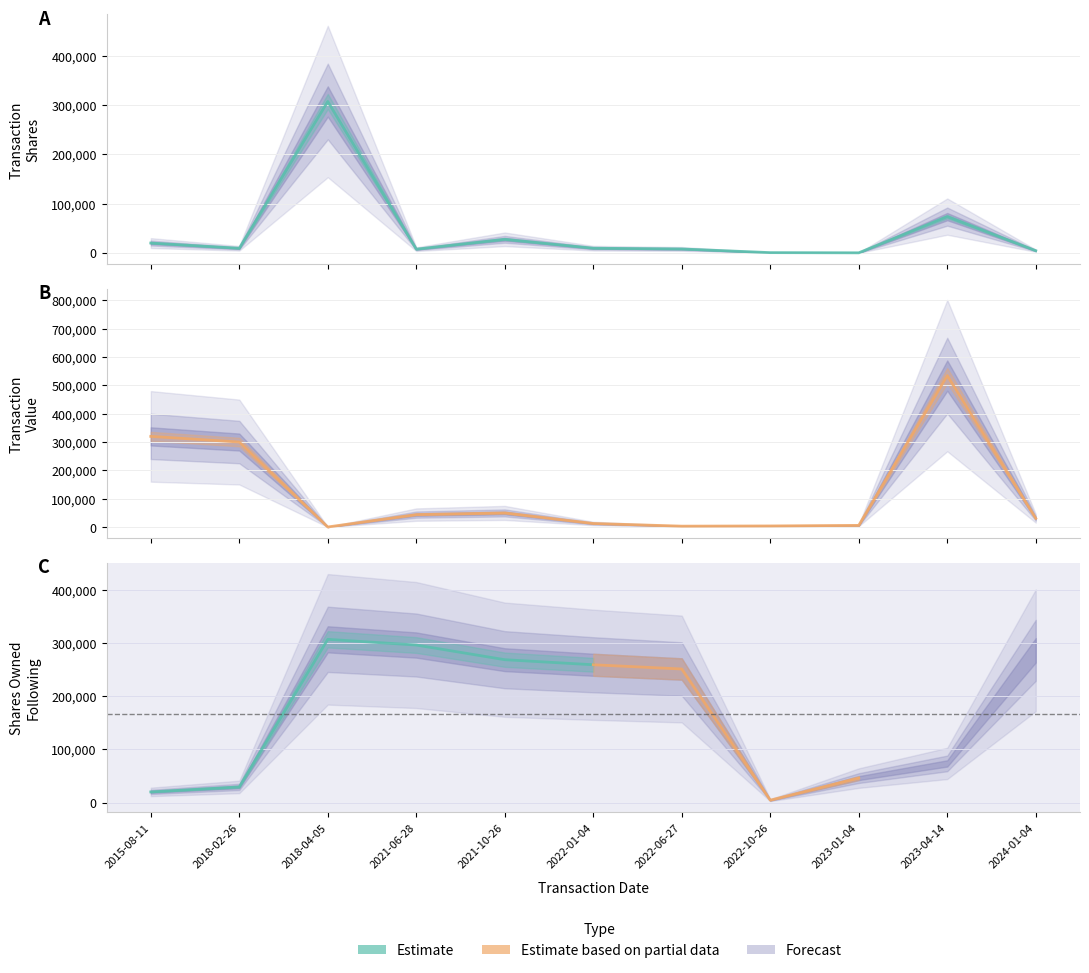

What is the difference between the transactionShares values at 2018-02-26 and 2021-06-28?

1789